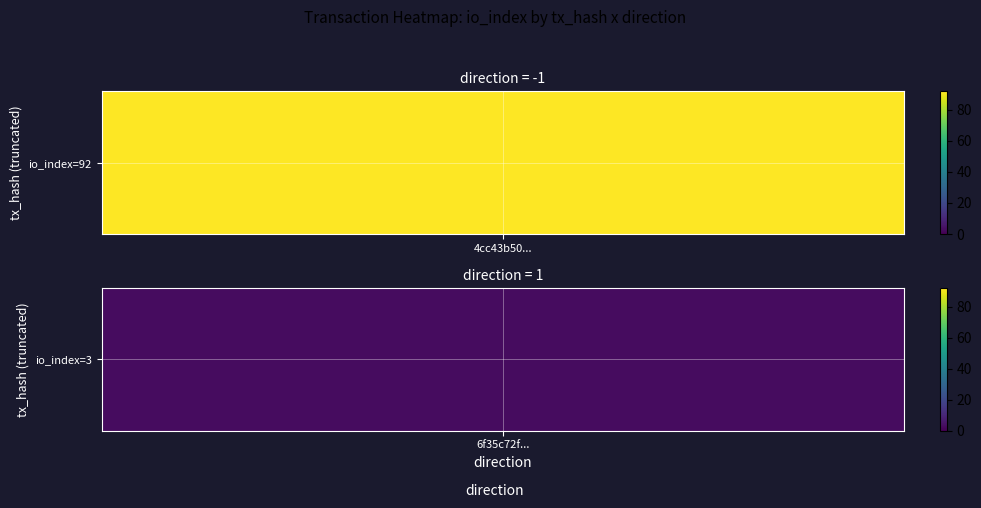

Reading left to right, list all the values displayed in this chart.

4cc43b503cec320dcdbb1e9d84306991df586f2: -1	92
6f35c72fea3b06e0a61f5d2fe2b084e9062bc8a: 1	3